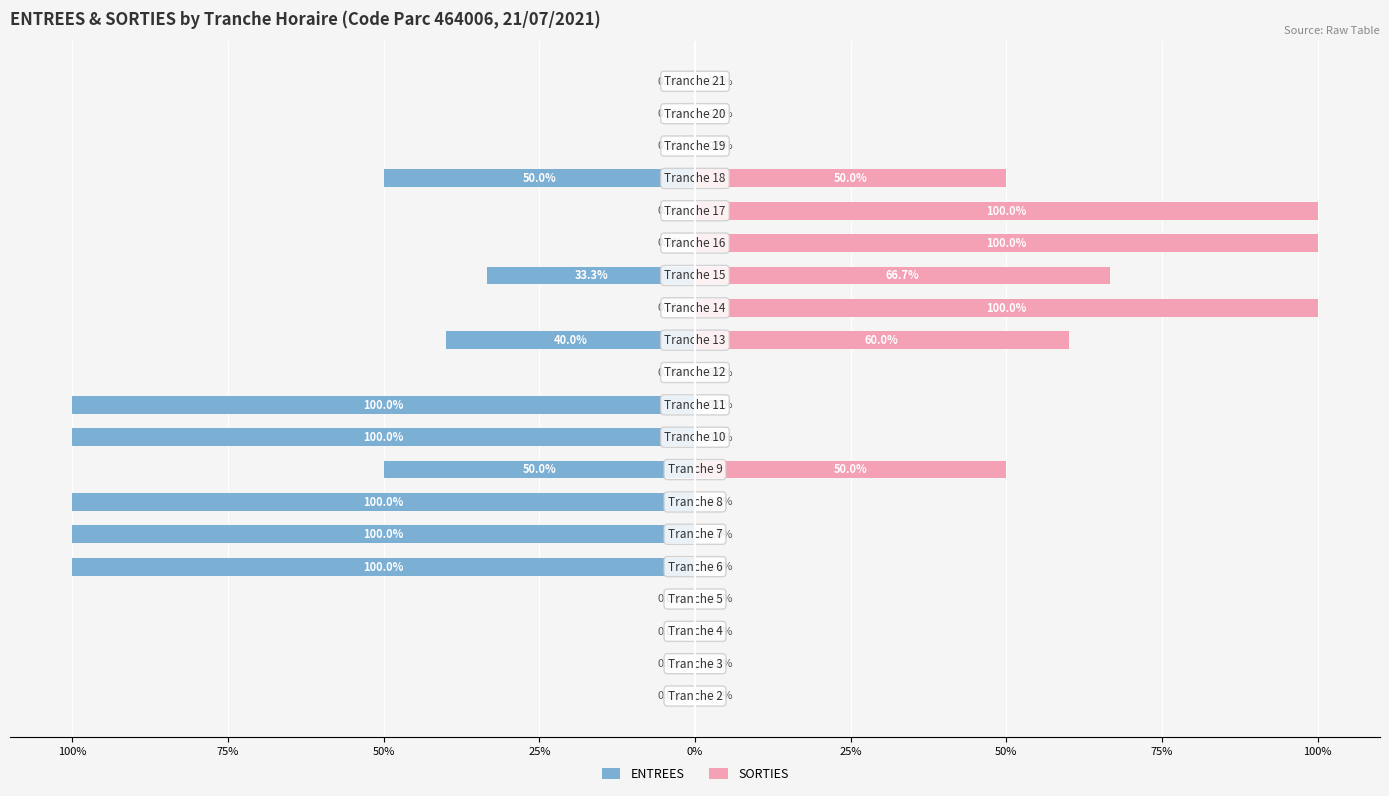

How many groups of bars are there?

20